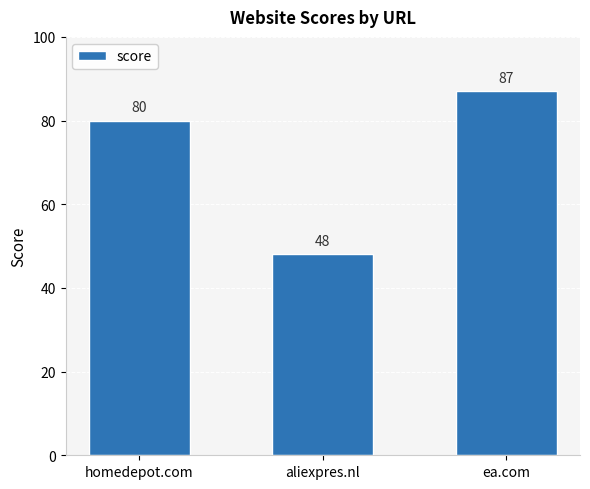

At which category does the chart reach its minimum across all series?

aliexpres.nl